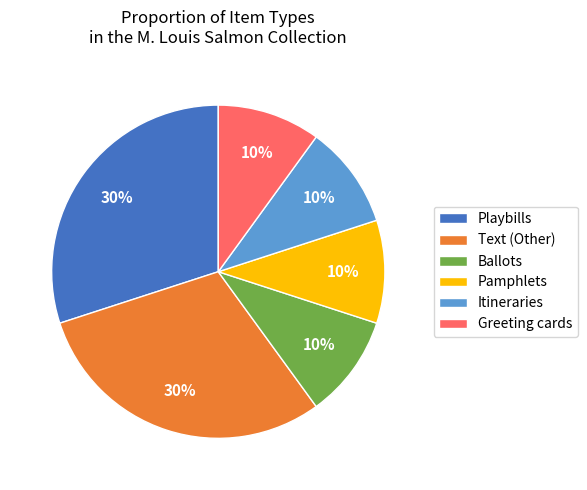

How many slices are in this pie chart?

6